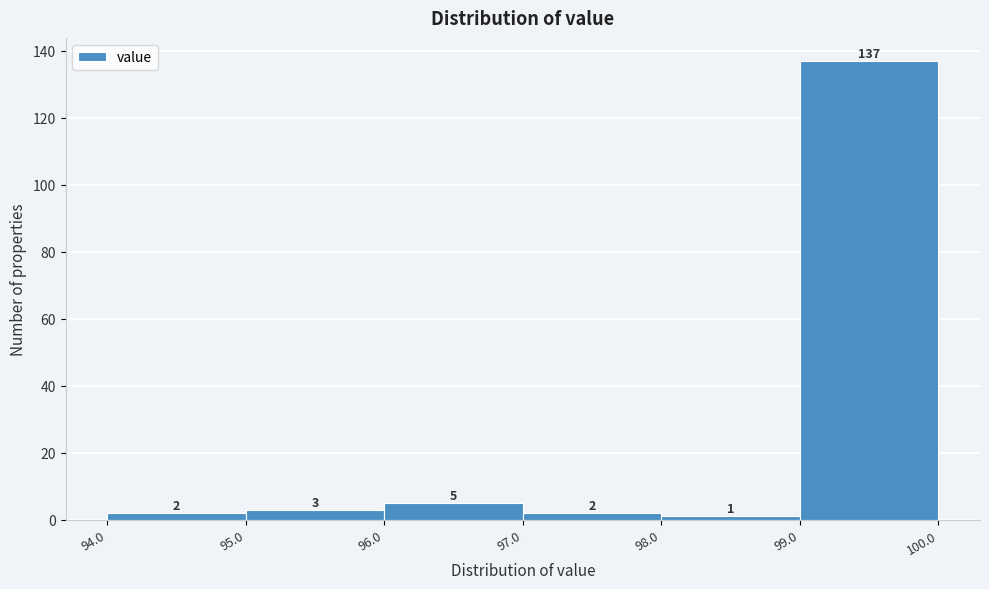

Reading left to right, transcribe this chart: for each bar, give the range it covers on the x-axis and its height.

94.0 to 95.0: 2
95.0 to 96.0: 3
96.0 to 97.0: 5
97.0 to 98.0: 2
98.0 to 99.0: 1
99.0 to 100.0: 137